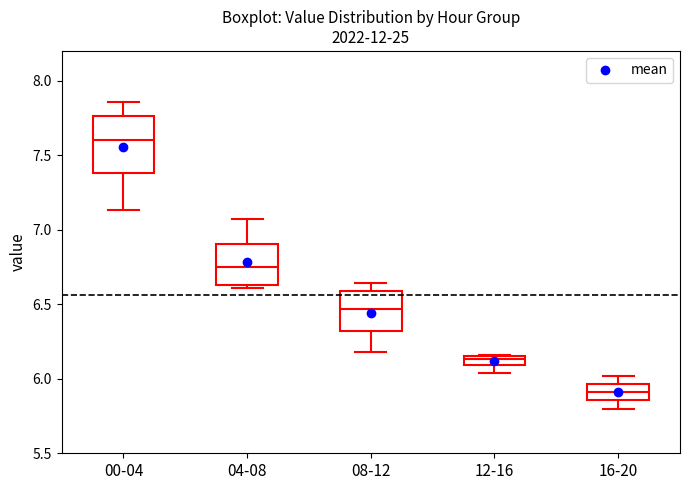

Which box's median line is the highest?

00-04